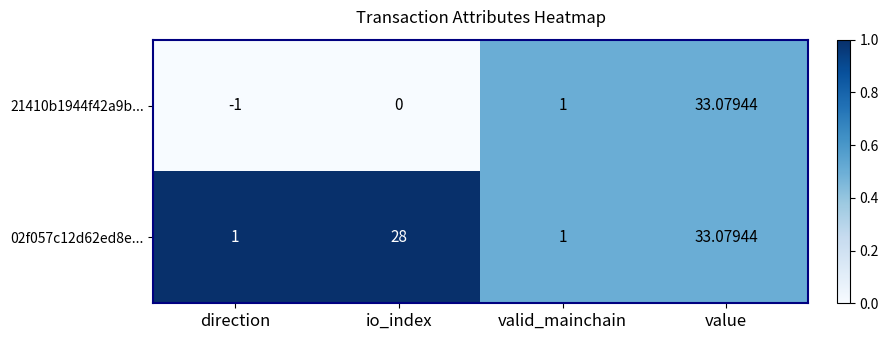

What is the greatest value displayed?

33.1